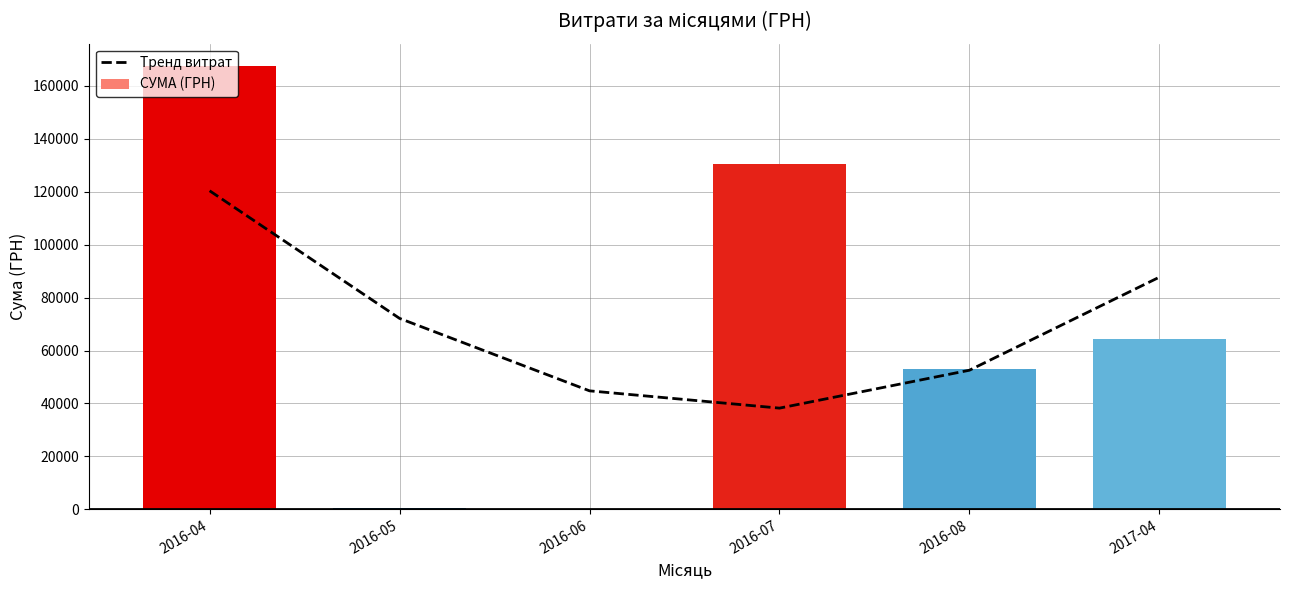

Reading left to right, list all the values displayed in this chart.

Тренд витрат: 2016-04=120345.7	2016-05=72134.6	2016-06=44765.2	2016-07=38237.6	2016-08=52551.8	2017-04=87707.8
СУМА (ГРН): 2016-04=167537.0	2016-05=420.0	2016-06=176.0	2016-07=130379.7	2016-08=52936.8	2017-04=64293.0